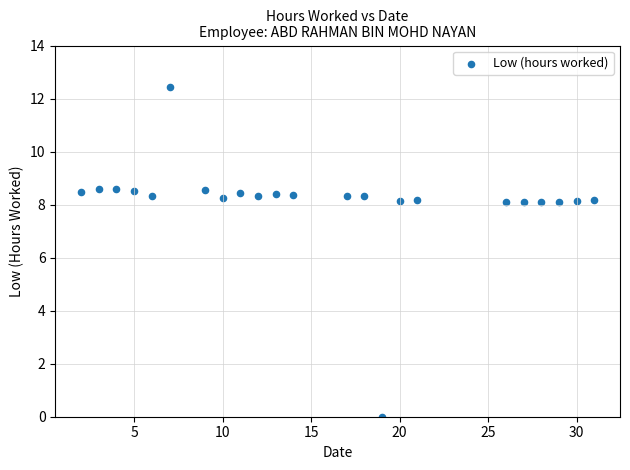

What is the range of X values (max minus min)?

29.0